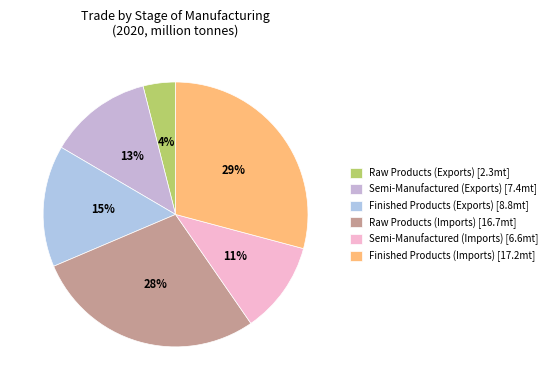

How many segments does this pie chart have?

6